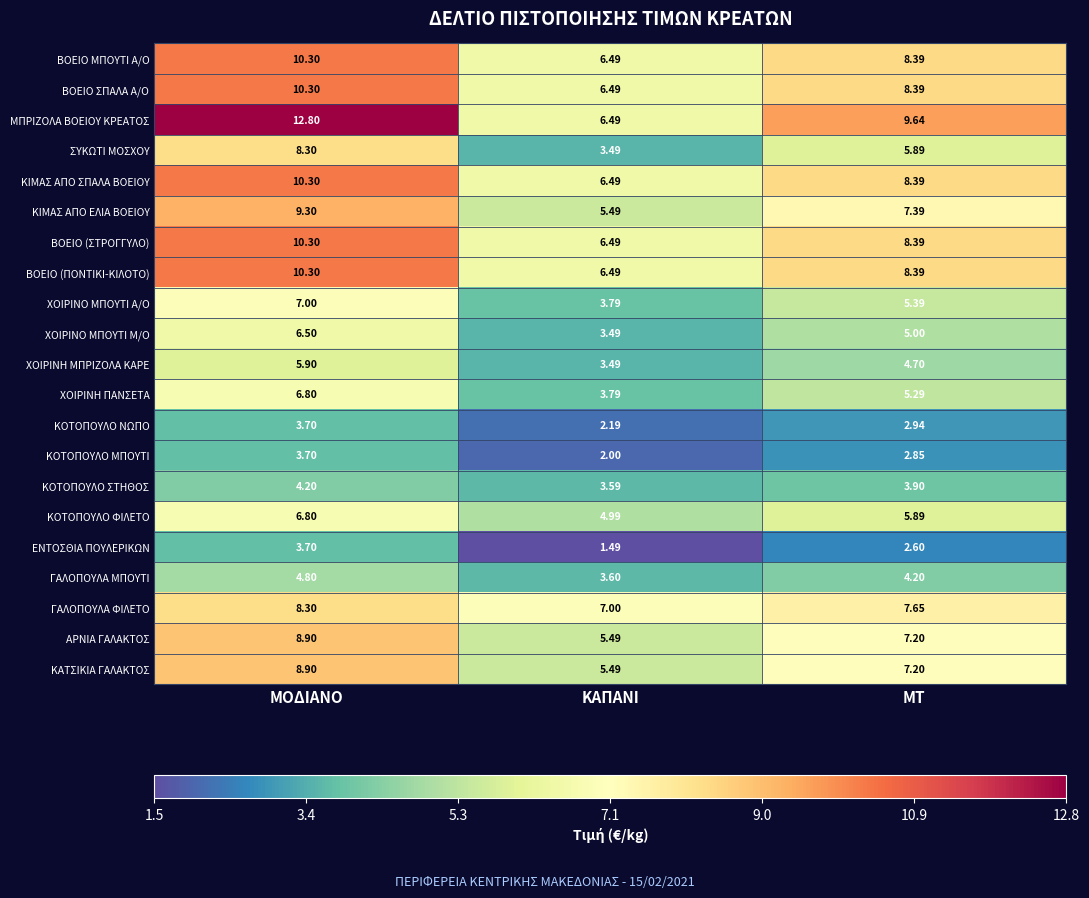

What is the difference between the highest and lowest values at ΚΑΠΑΝΙ?

5.5